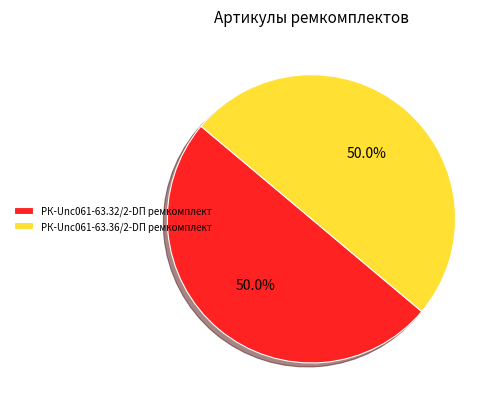

Is it true that РК-Unc061-63.32/2-DП ремкомплект is 58% of the pie?

False